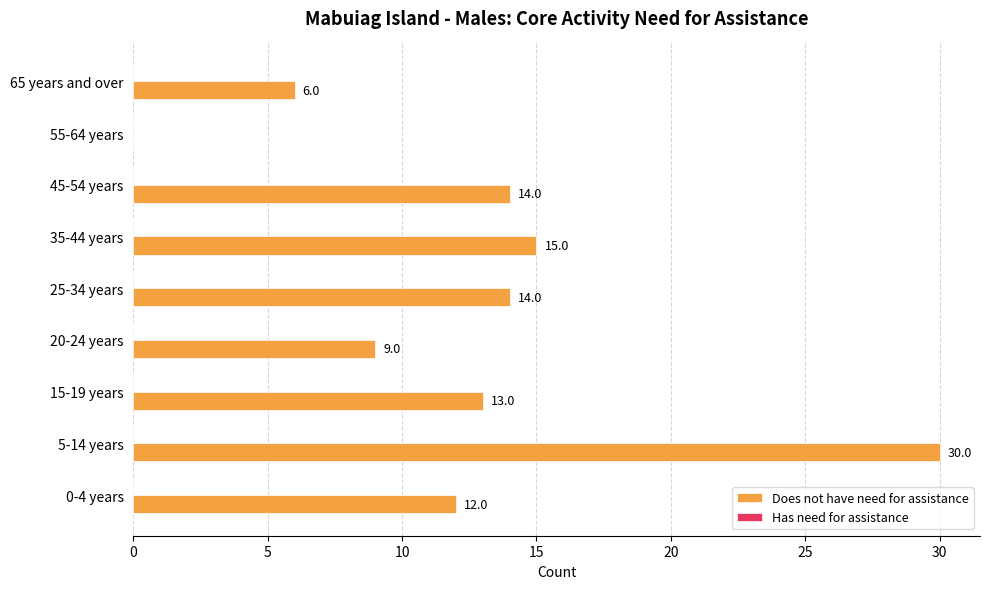

Reading bottom to top, list all the values displayed in this chart.

0-4 years=12	5-14 years=30	15-19 years=13	20-24 years=9	25-34 years=14	35-44 years=15	45-54 years=14	55-64 years=0	65 years and over=6